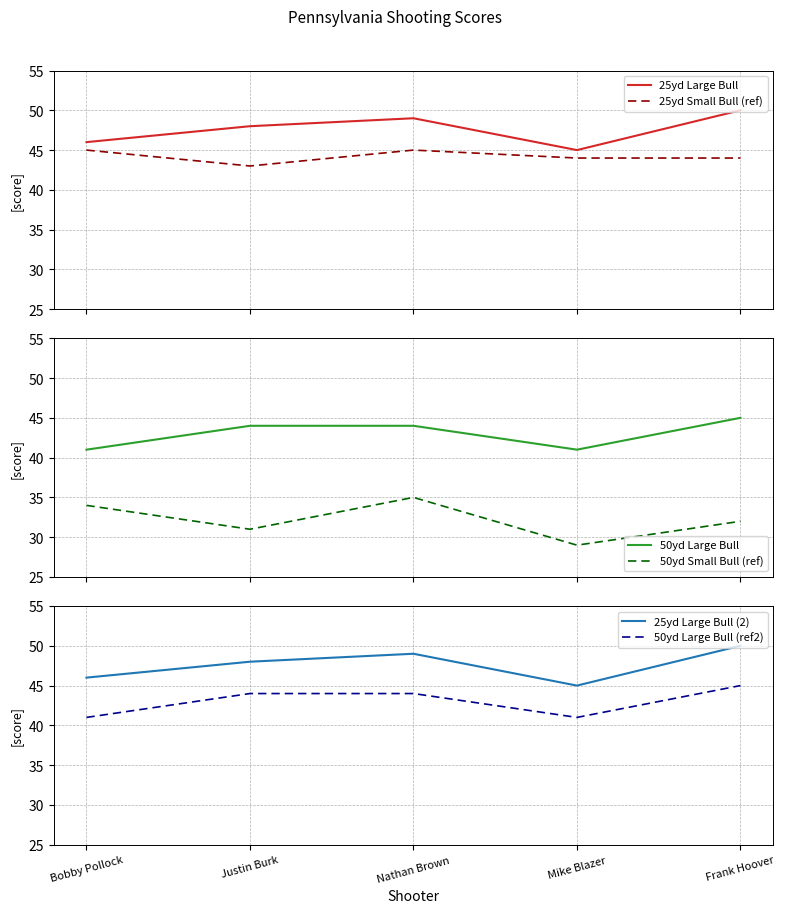

List the labels in order of 50yd Large Bull (ref2) value, largest first.

Frank Hoover, Justin Burk, Nathan Brown, Bobby Pollock, Mike Blazer